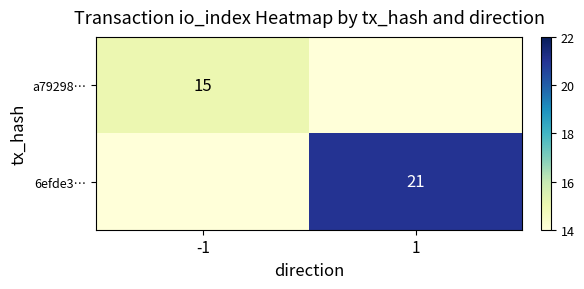

Is it true that a79298… equals 15 at -1?

True